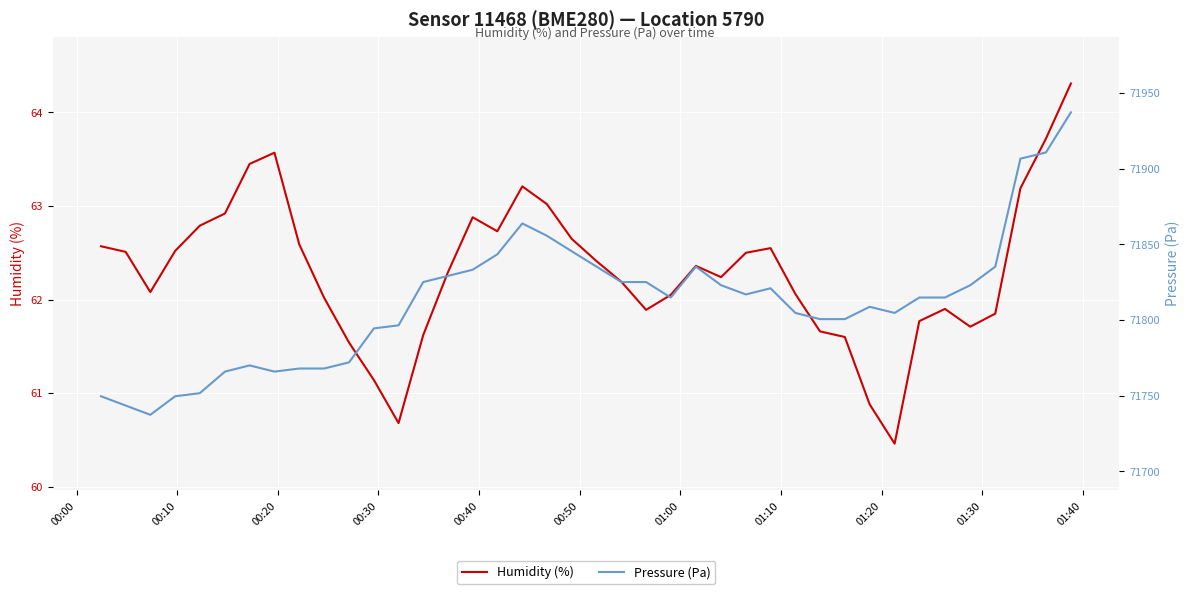

How many data points in pressure are less than 71814?

18